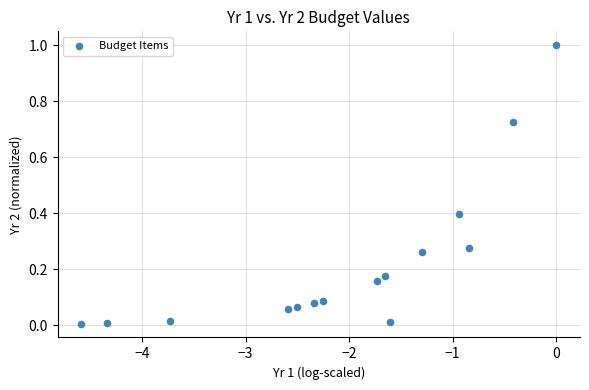

What is the range of X values (max minus min)?

4.6